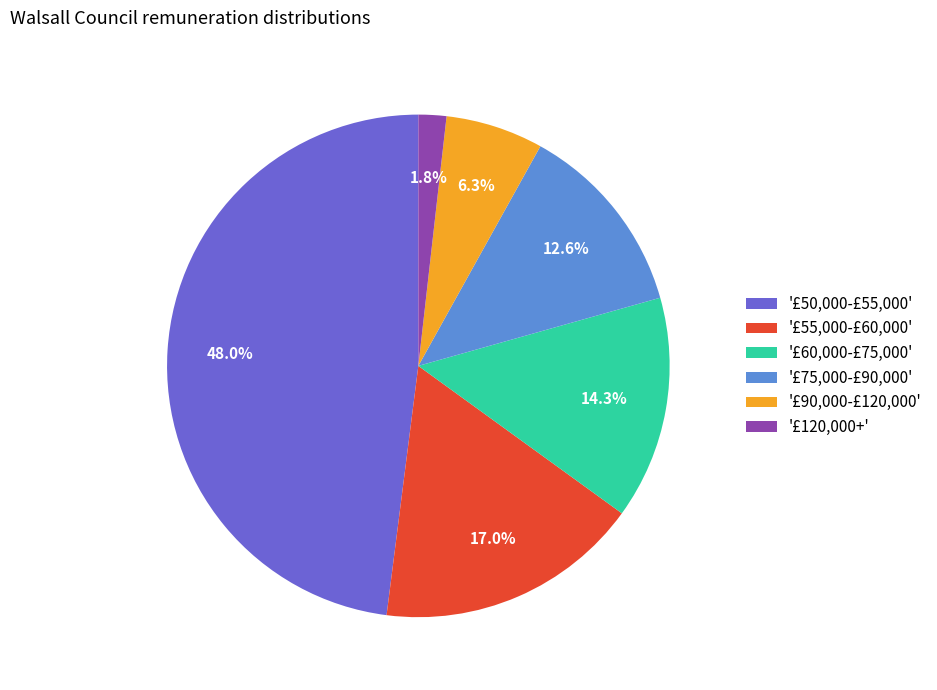

Combined, what portion of the pie is '£55,000-£60,000' and '£90,000-£120,000'?

23.3%